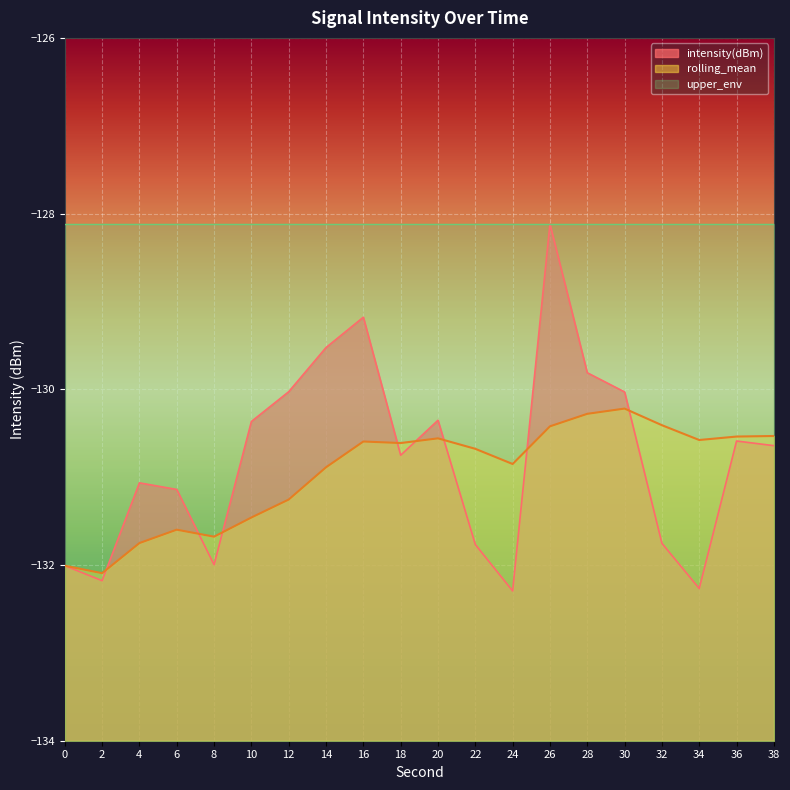

Reading left to right, extract all data points from this chart.

intensity(dBm): 0=-132.0	2=-132.2	4=-131.1	6=-131.1	8=-132.0	10=-130.4	12=-130.0	14=-129.5	16=-129.2	18=-130.8	20=-130.4	22=-131.8	24=-132.3	26=-128.1	28=-129.8	30=-130.0	32=-131.8	34=-132.3	36=-130.6	38=-130.6
rolling_mean: 0=-132.0	2=-132.1	4=-131.8	6=-131.6	8=-131.7	10=-131.5	12=-131.3	14=-130.9	16=-130.6	18=-130.6	20=-130.6	22=-130.7	24=-130.9	26=-130.4	28=-130.3	30=-130.2	32=-130.4	34=-130.6	36=-130.5	38=-130.5